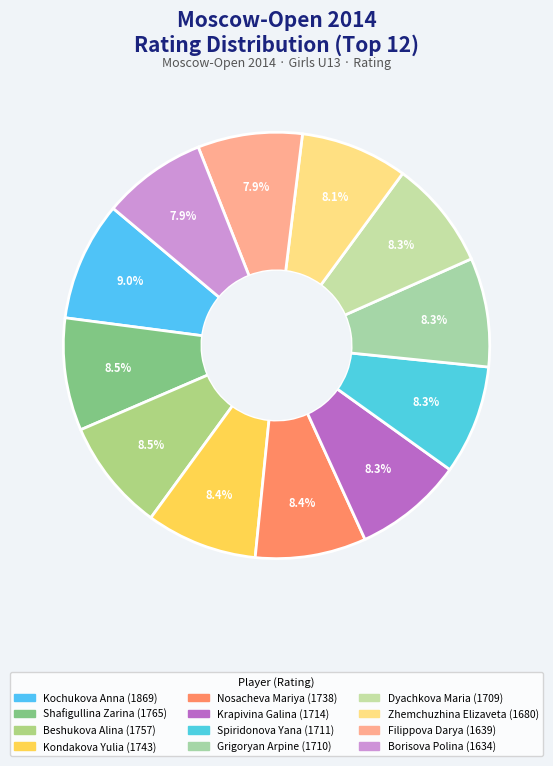

Do Grigoryan Arpine and Borisova Polina together represent more than half of the pie?

No